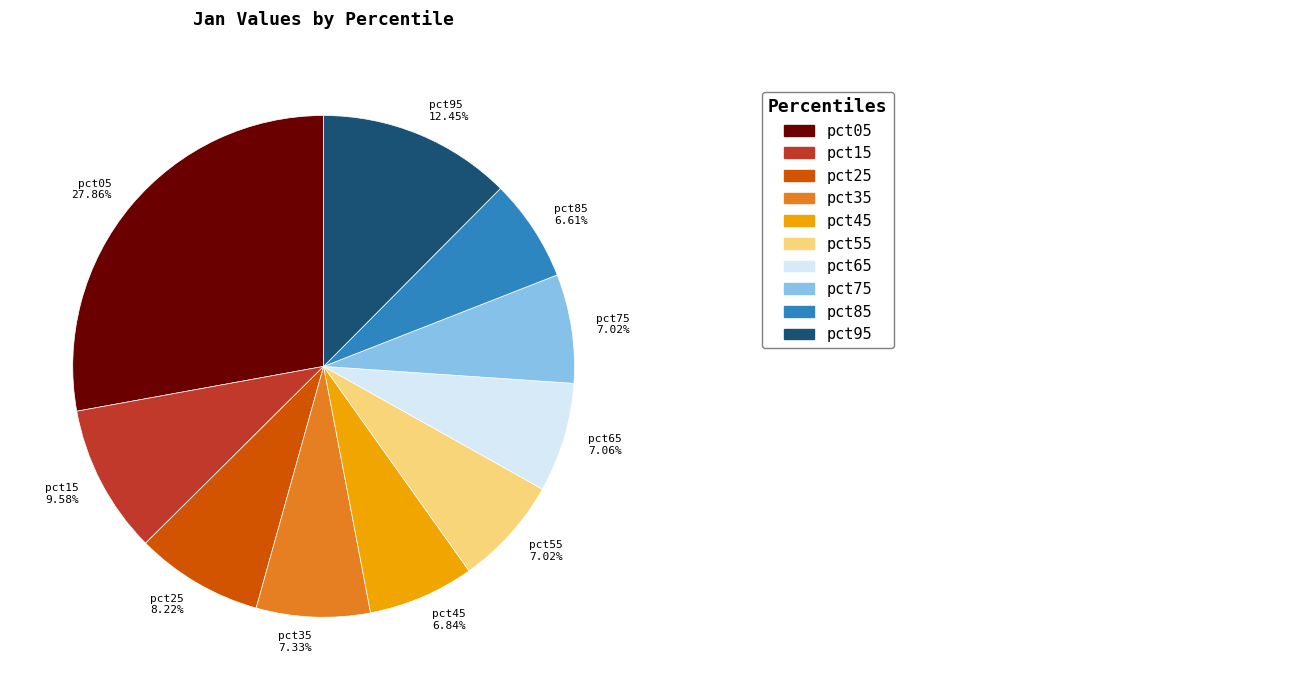

Is pct25 the majority of the pie?

No